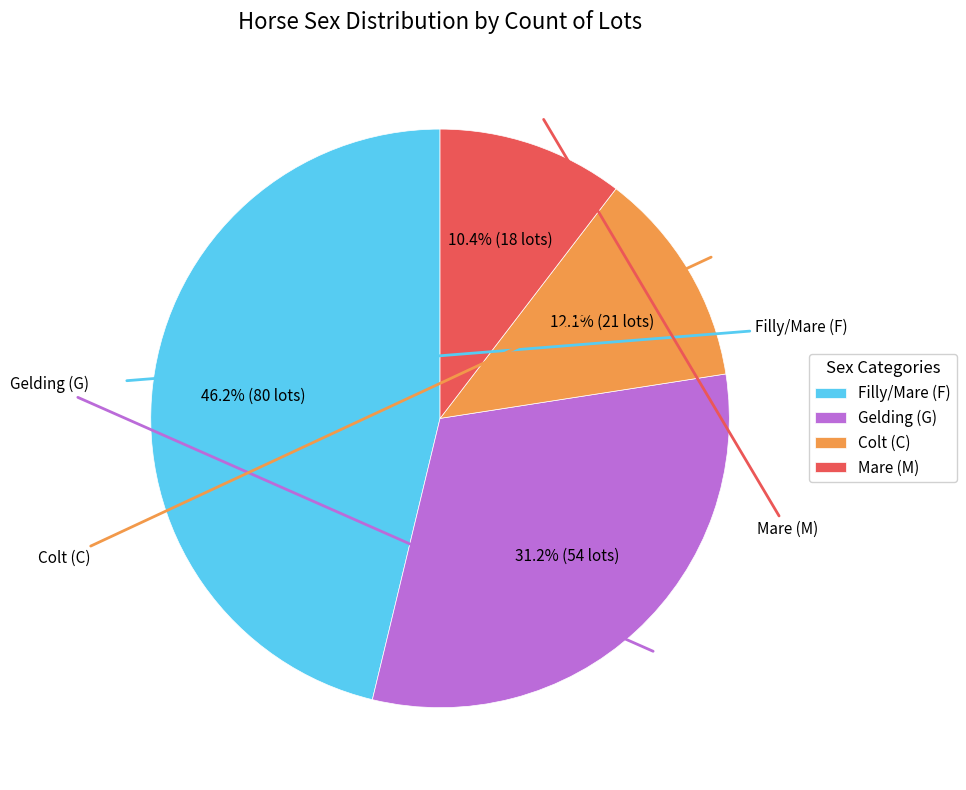

Rank the categories by value from highest to lowest.

Filly/Mare (F), Gelding (G), Colt (C), Mare (M)